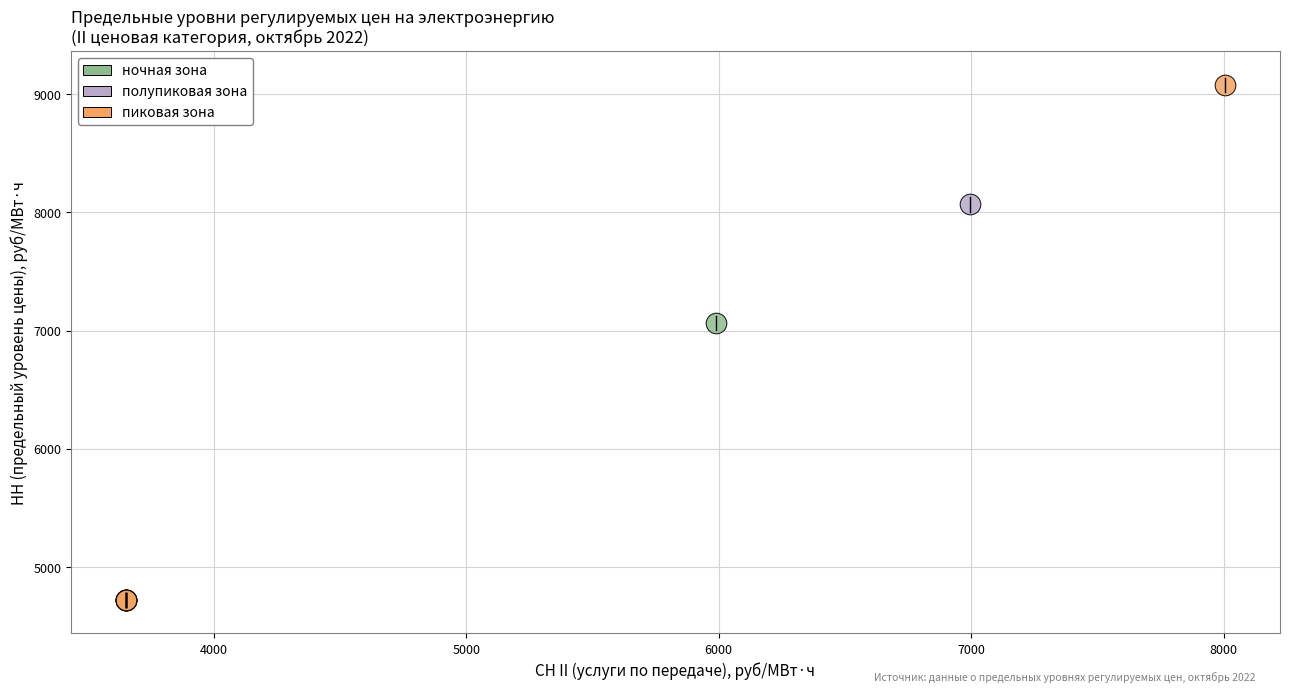

Which series reaches the maximum Y coordinate?

пиковая зона